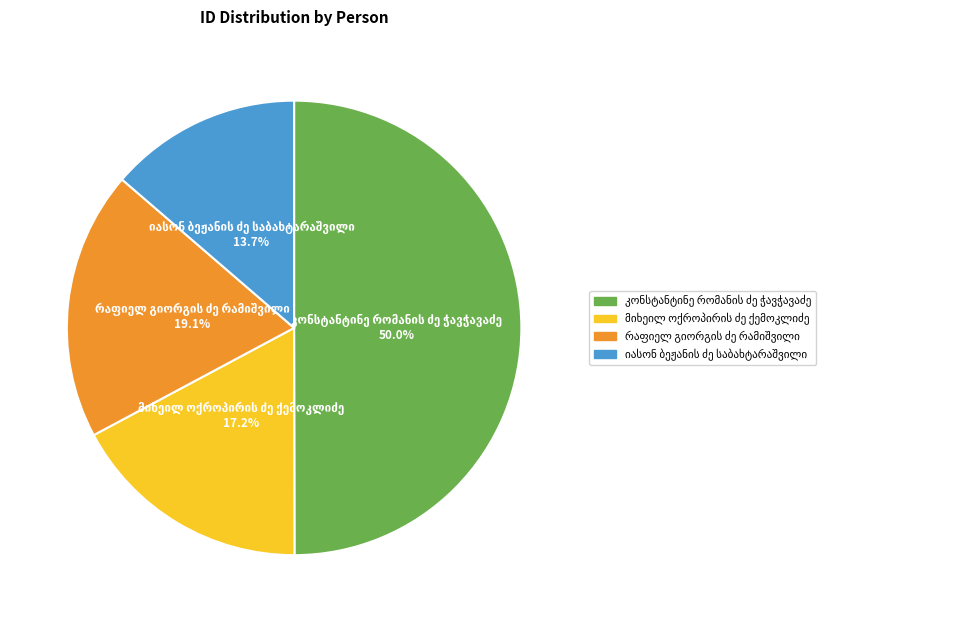

True or false: რაფიელ გიორგის ძე რამიშვილი accounts for 19% of the total.

True